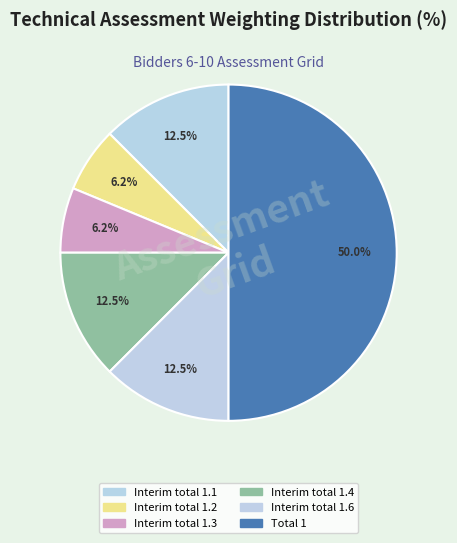

How many slices are in this pie chart?

6